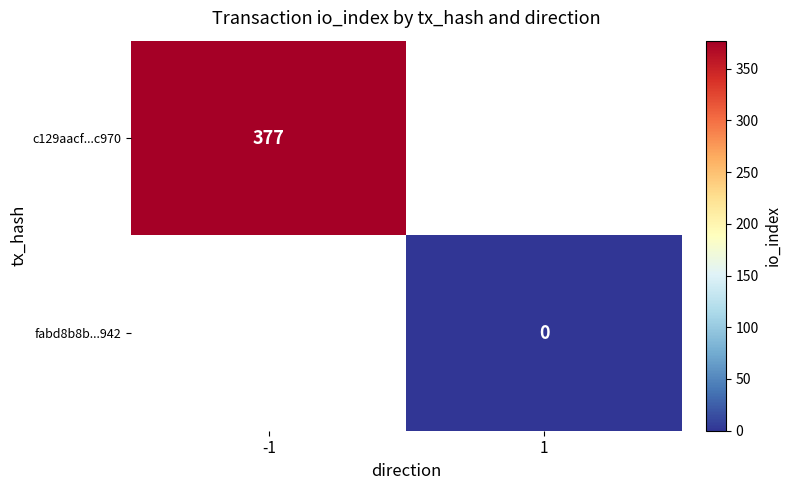

Is the value of fabd8b8b...942 at 1 greater than the value of c129aacf...c970 at -1?

No